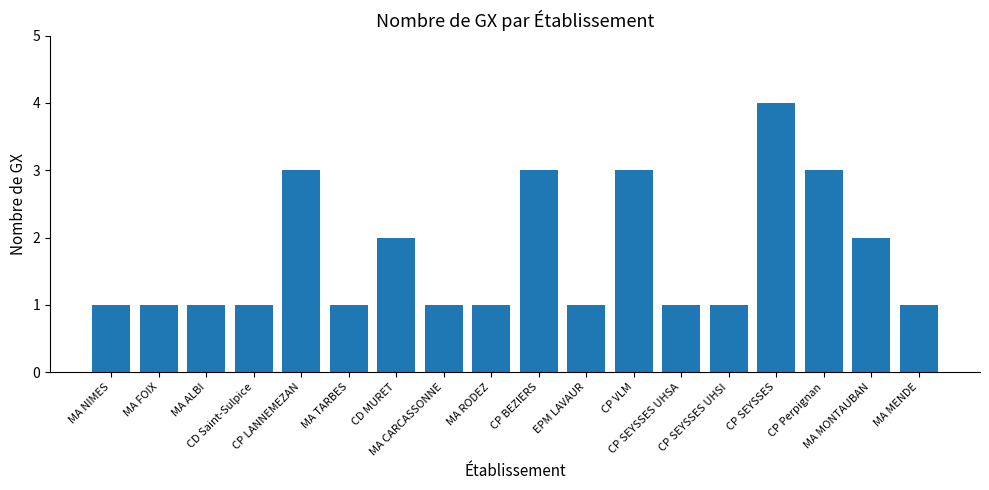

What is the maximum value shown in the chart?

4